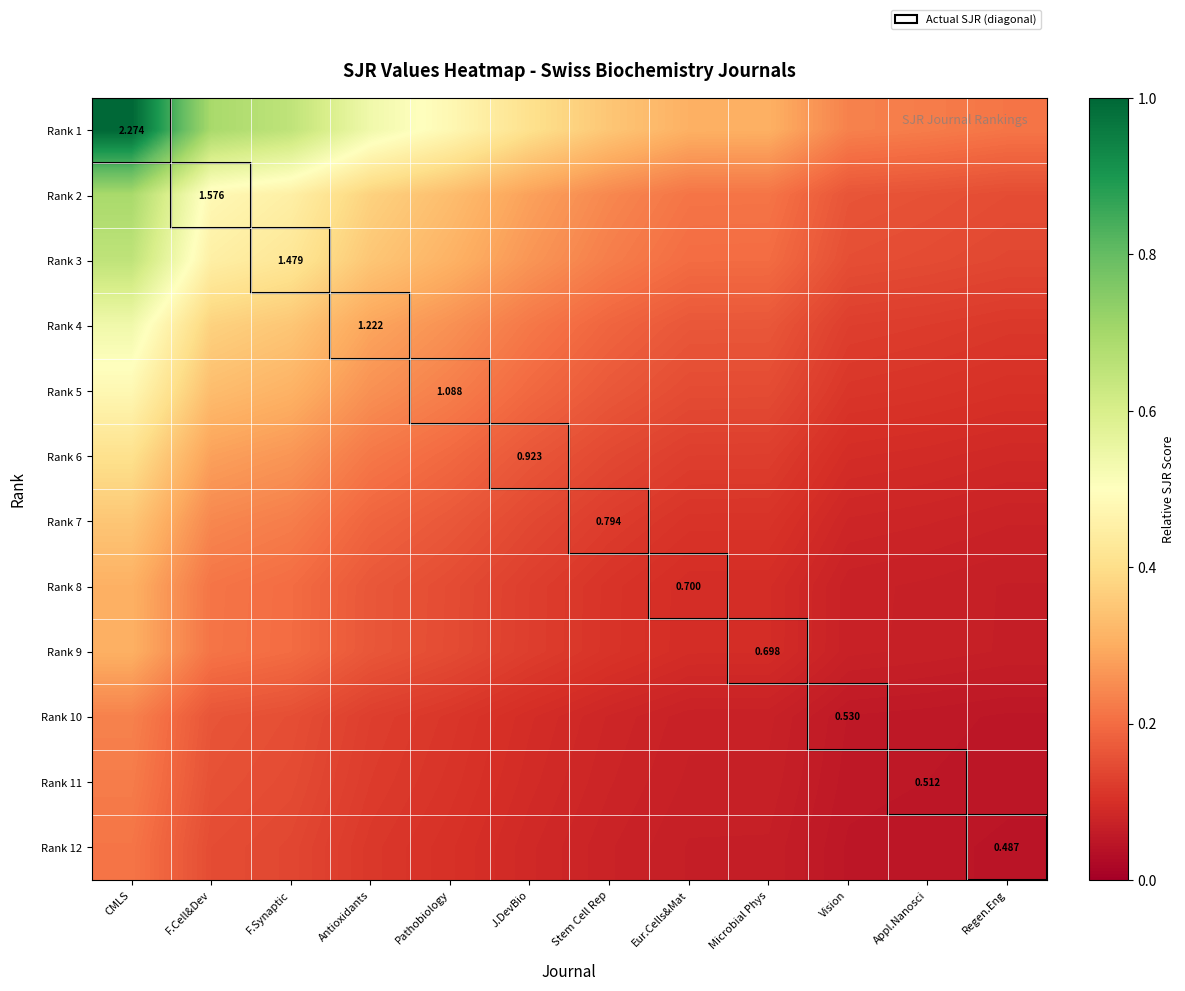

What is the sum of the Rank 4 values at Eur.Cells&Mat and CMLS?

0.7